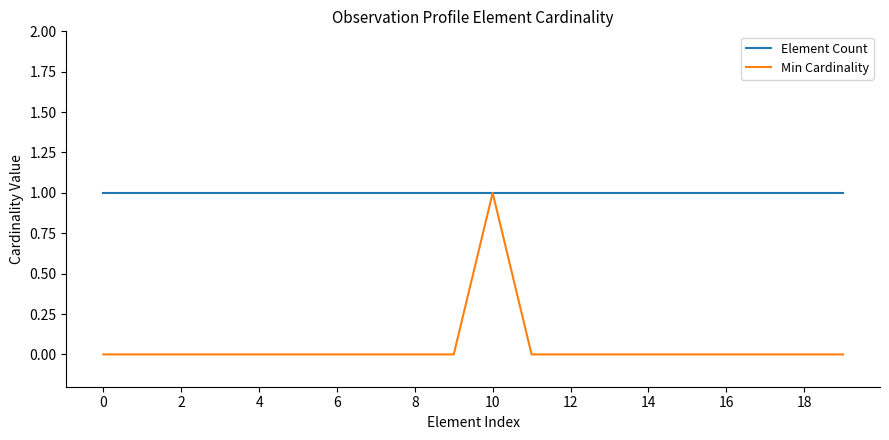

Reading left to right, extract all data points from this chart.

Element Count: 1	1	1	1	1	1	1	1	1	1	1	1	1	1	1	1	1	1	1	1
Min Cardinality: 0	0	0	0	0	0	0	0	0	0	1	0	0	0	0	0	0	0	0	0